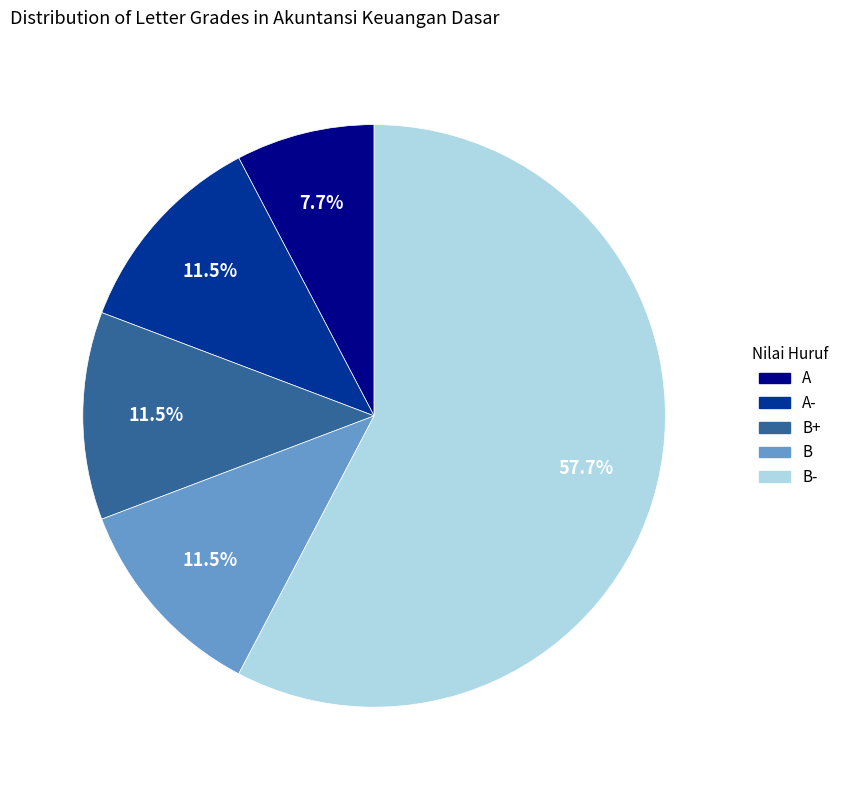

Does any single category account for the majority?

Yes